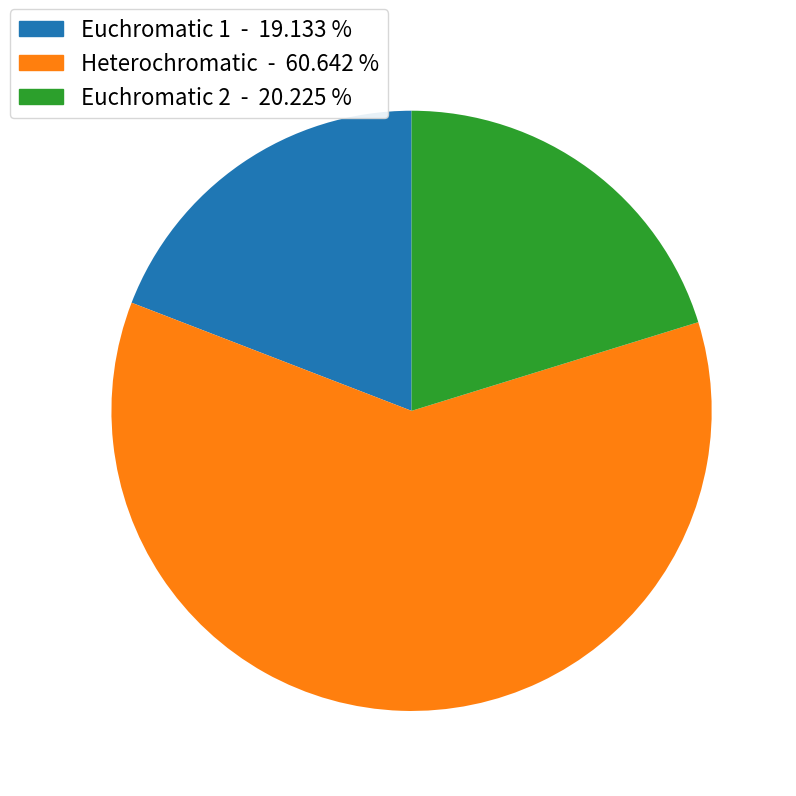

Combined, do Euchromatic 2 and Heterochromatic account for over 50%?

Yes